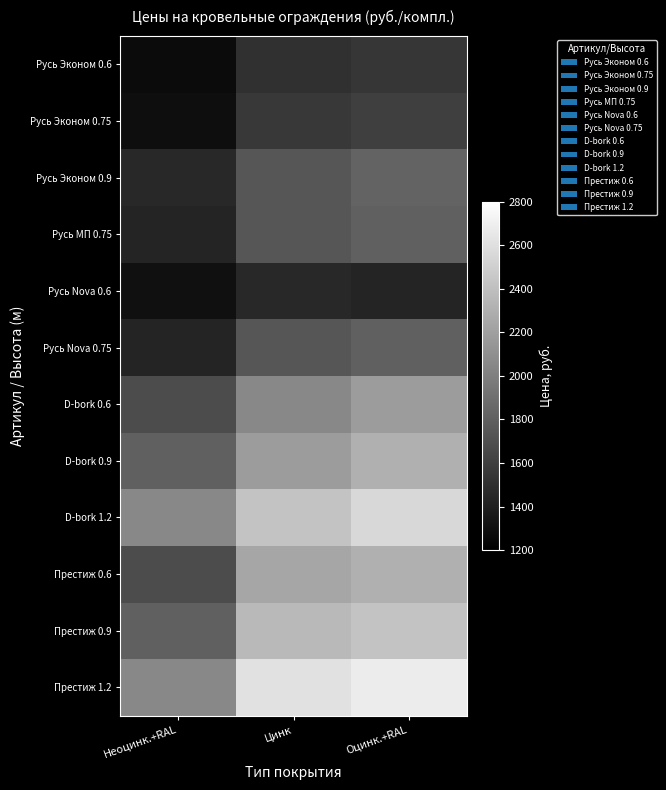

Which has a higher value, Цинк or Неоцинк.+RAL?

Цинк